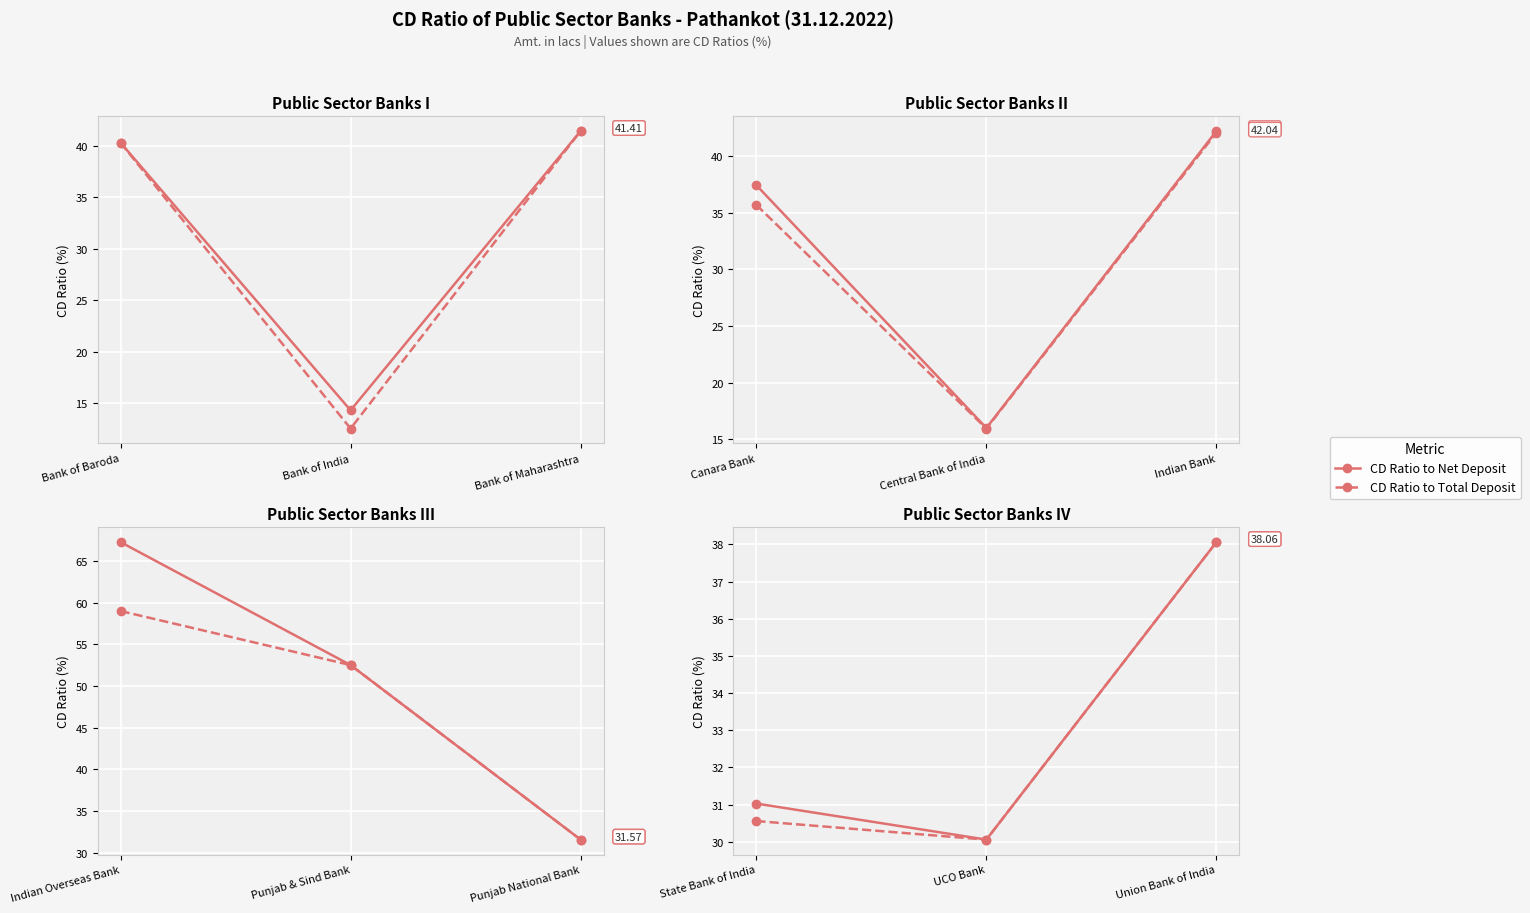

At Union Bank of India, list the series in order from largest to smallest.

CD Ratio to Net Deposit, CD Ratio to Total Deposit